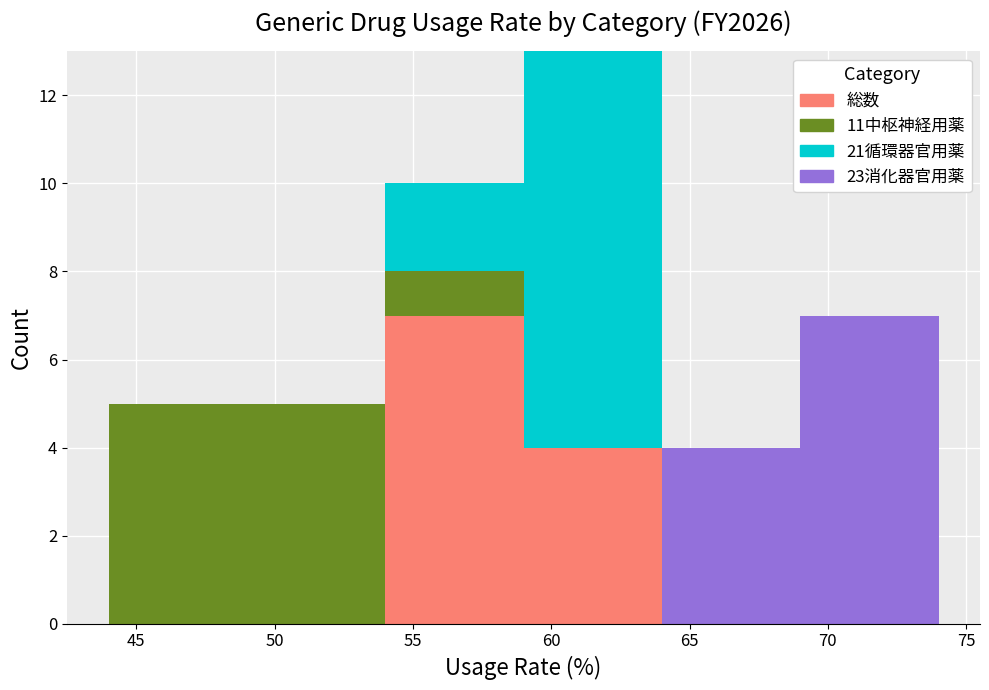

Which range on the x-axis has the tallest stacked bar (by total height)?

59 to 64